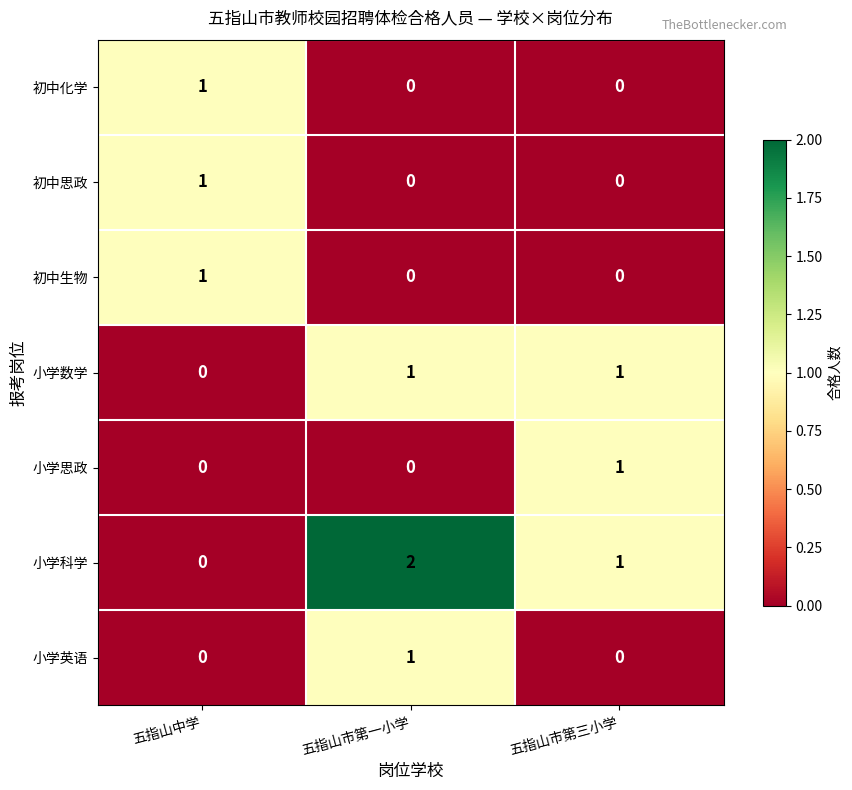

The 小学英语 series shows 0 at 五指山中学. True or false?

True